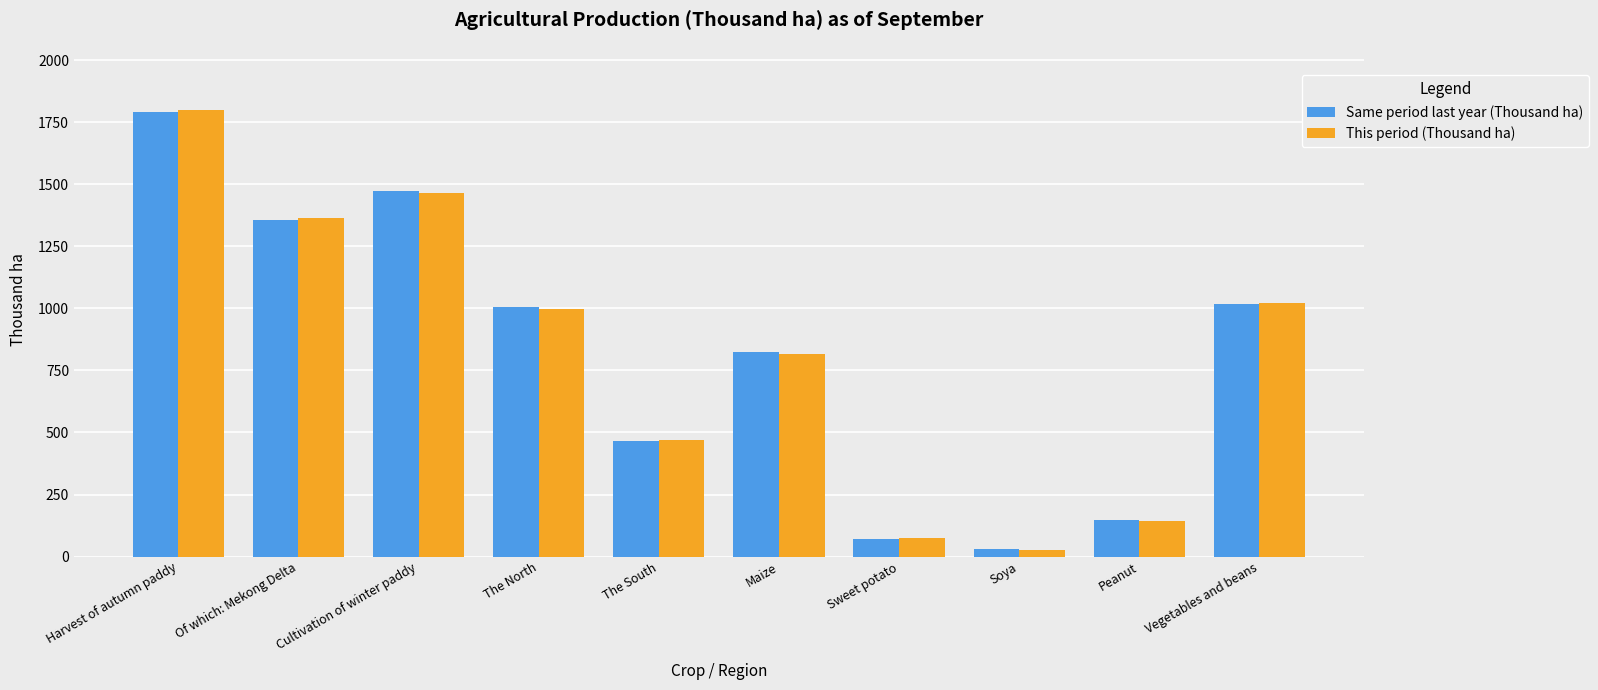

The value of Same period last year (Thousand ha) at The South is 465.8. True or false?

True